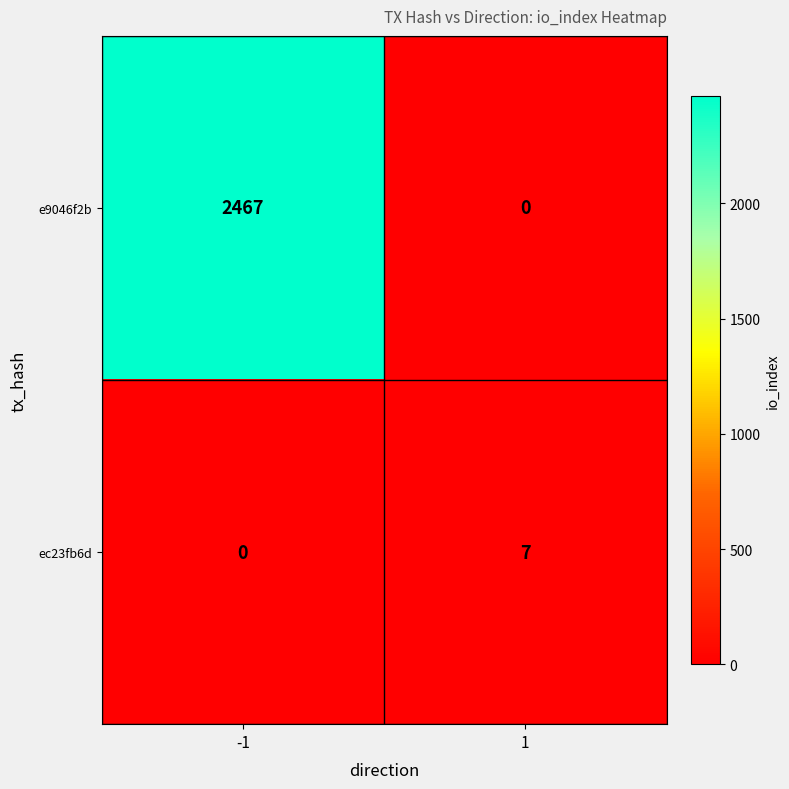

What is the difference between the maximum and minimum values in the e9046f2b series?

2467